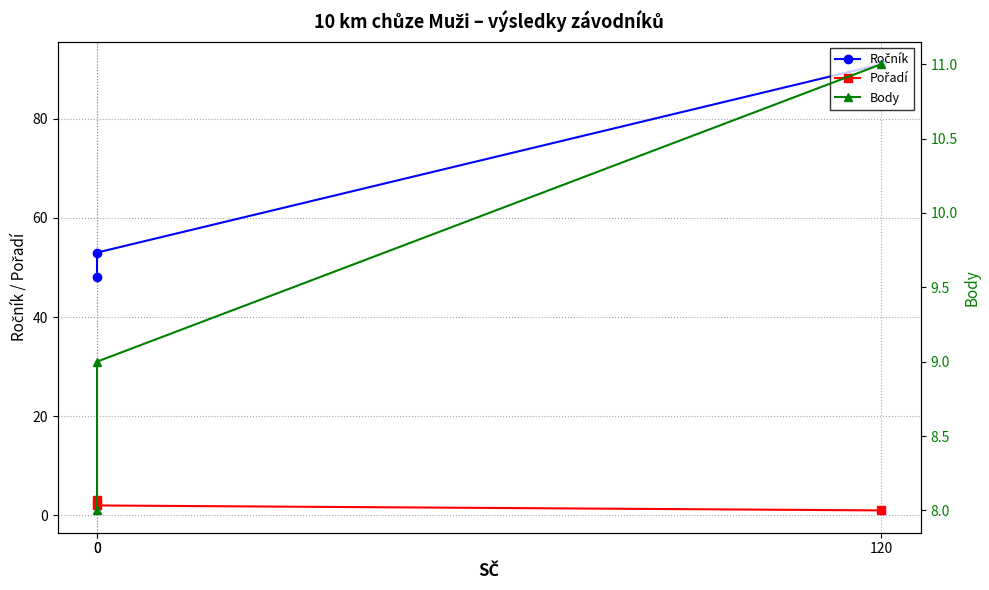

Which series has the largest total across all categories?

Ročník